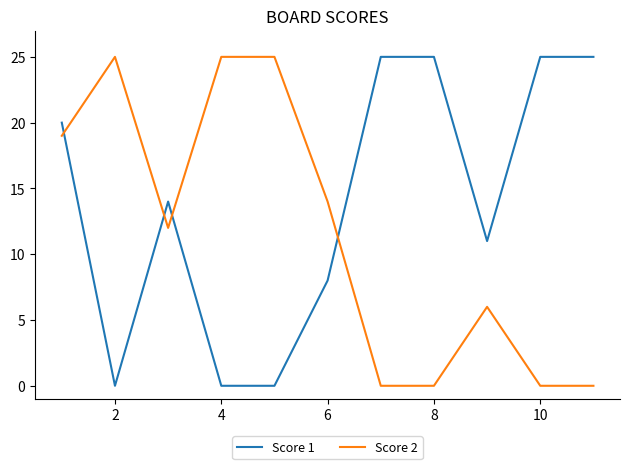

Which series has the largest total across all categories?

Score 1